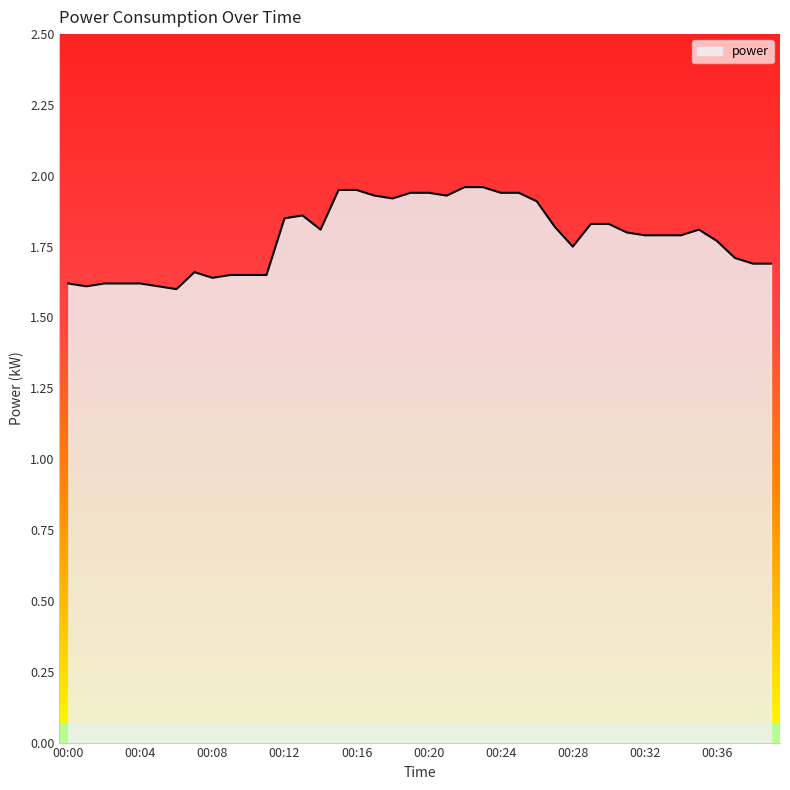

What is the difference between the maximum and minimum values?

0.4